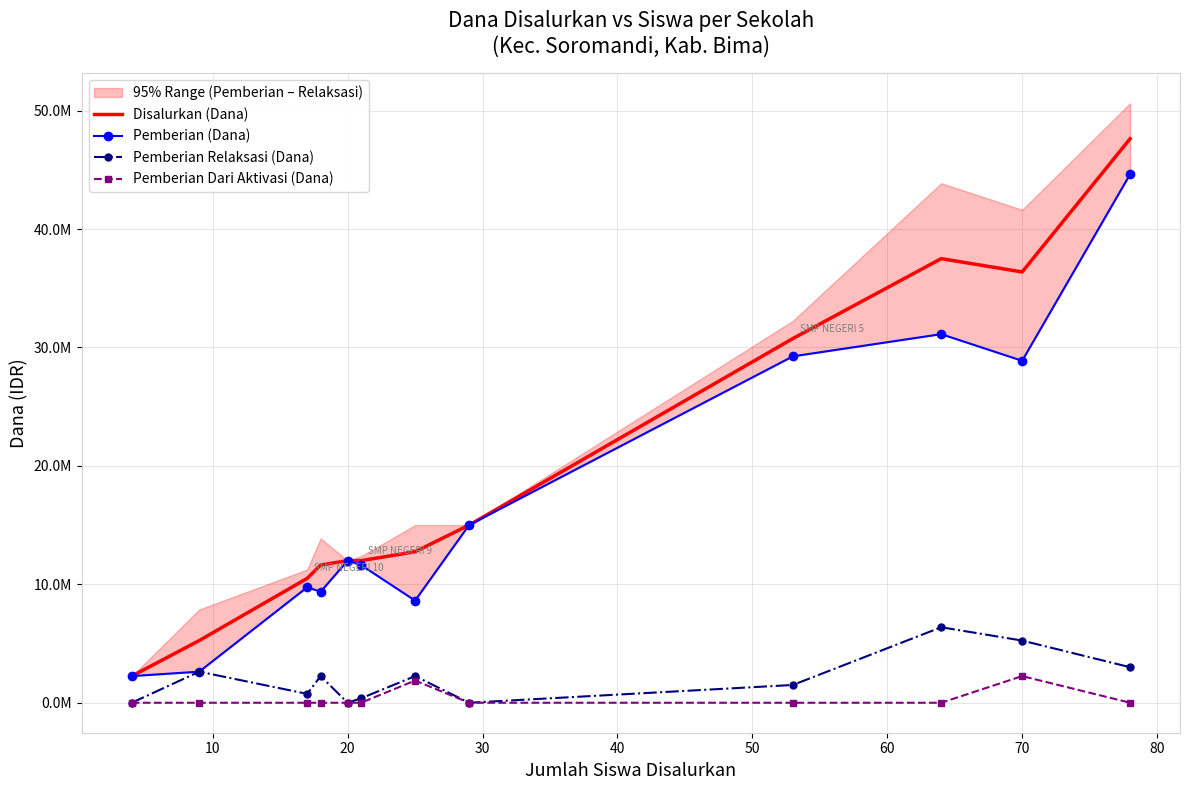

True or false: Pemberian (Dana) has a value of 8242839 at 70.

False